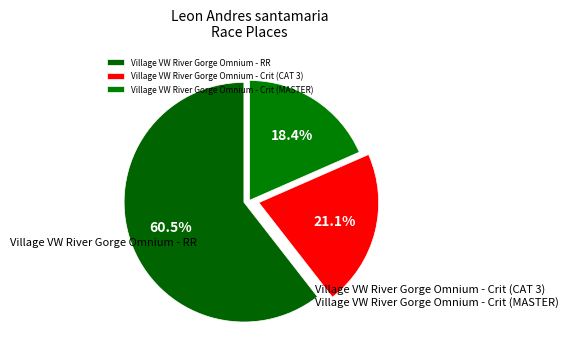

To the nearest percent, what is the difference between the largest and smallest slice percentages?

42%